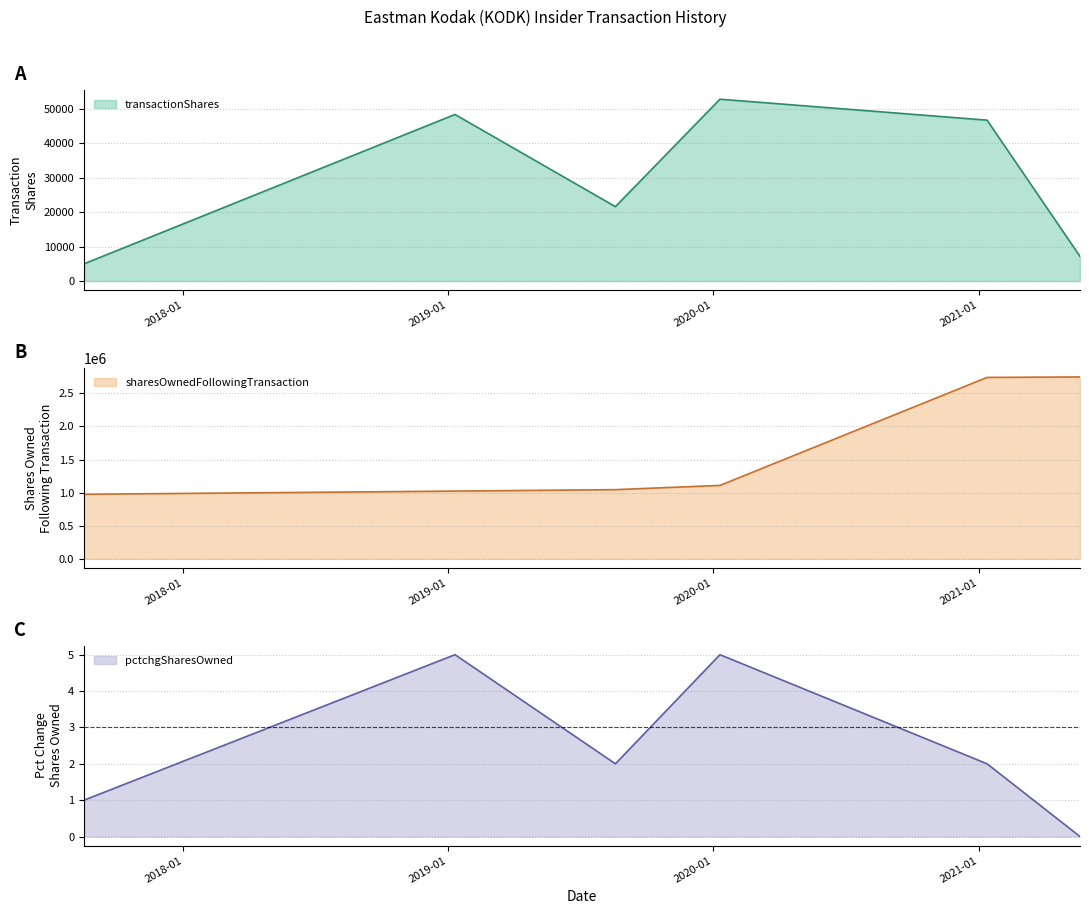

Between 2021-05-20 and 2021-01-12, which is larger?

2021-01-12